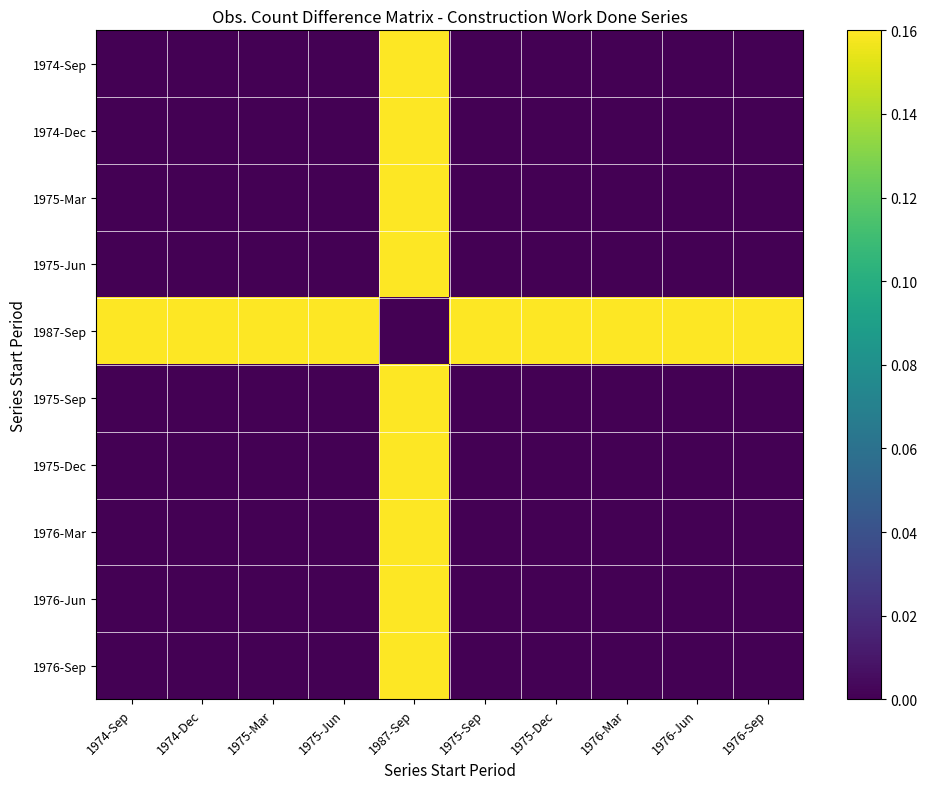

Reading right to left, transcribe all the data shown in this chart.

1974-Sep: 1976-Sep=0.0	1976-Jun=0.0	1976-Mar=0.0	1975-Dec=0.0	1975-Sep=0.0	1987-Sep=0.3	1975-Jun=0.0	1975-Mar=0.0	1974-Dec=0.0	1974-Sep=0.0
1974-Dec: 1976-Sep=0.0	1976-Jun=0.0	1976-Mar=0.0	1975-Dec=0.0	1975-Sep=0.0	1987-Sep=0.3	1975-Jun=0.0	1975-Mar=0.0	1974-Dec=0.0	1974-Sep=0.0
1975-Mar: 1976-Sep=0.0	1976-Jun=0.0	1976-Mar=0.0	1975-Dec=0.0	1975-Sep=0.0	1987-Sep=0.3	1975-Jun=0.0	1975-Mar=0.0	1974-Dec=0.0	1974-Sep=0.0
1975-Jun: 1976-Sep=0.0	1976-Jun=0.0	1976-Mar=0.0	1975-Dec=0.0	1975-Sep=0.0	1987-Sep=0.3	1975-Jun=0.0	1975-Mar=0.0	1974-Dec=0.0	1974-Sep=0.0
1987-Sep: 1976-Sep=0.3	1976-Jun=0.3	1976-Mar=0.3	1975-Dec=0.3	1975-Sep=0.3	1987-Sep=0.0	1975-Jun=0.3	1975-Mar=0.3	1974-Dec=0.3	1974-Sep=0.3
1975-Sep: 1976-Sep=0.0	1976-Jun=0.0	1976-Mar=0.0	1975-Dec=0.0	1975-Sep=0.0	1987-Sep=0.3	1975-Jun=0.0	1975-Mar=0.0	1974-Dec=0.0	1974-Sep=0.0
1975-Dec: 1976-Sep=0.0	1976-Jun=0.0	1976-Mar=0.0	1975-Dec=0.0	1975-Sep=0.0	1987-Sep=0.3	1975-Jun=0.0	1975-Mar=0.0	1974-Dec=0.0	1974-Sep=0.0
1976-Mar: 1976-Sep=0.0	1976-Jun=0.0	1976-Mar=0.0	1975-Dec=0.0	1975-Sep=0.0	1987-Sep=0.3	1975-Jun=0.0	1975-Mar=0.0	1974-Dec=0.0	1974-Sep=0.0
1976-Jun: 1976-Sep=0.0	1976-Jun=0.0	1976-Mar=0.0	1975-Dec=0.0	1975-Sep=0.0	1987-Sep=0.3	1975-Jun=0.0	1975-Mar=0.0	1974-Dec=0.0	1974-Sep=0.0
1976-Sep: 1976-Sep=0.0	1976-Jun=0.0	1976-Mar=0.0	1975-Dec=0.0	1975-Sep=0.0	1987-Sep=0.3	1975-Jun=0.0	1975-Mar=0.0	1974-Dec=0.0	1974-Sep=0.0